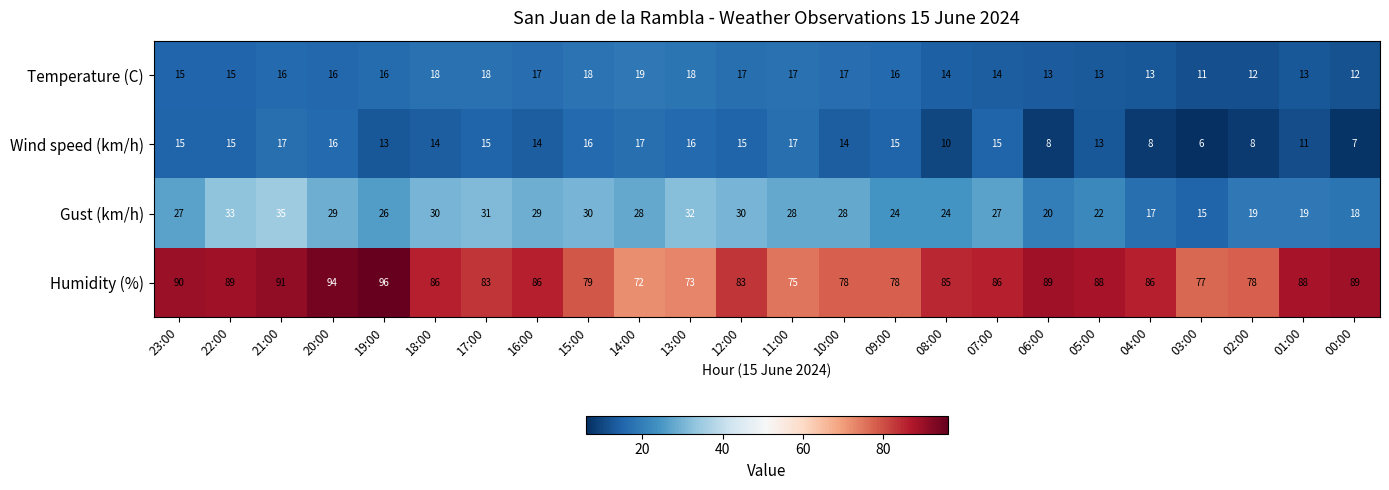

True or false: Gust (km/h) has a value of 20 at 06:00.

True